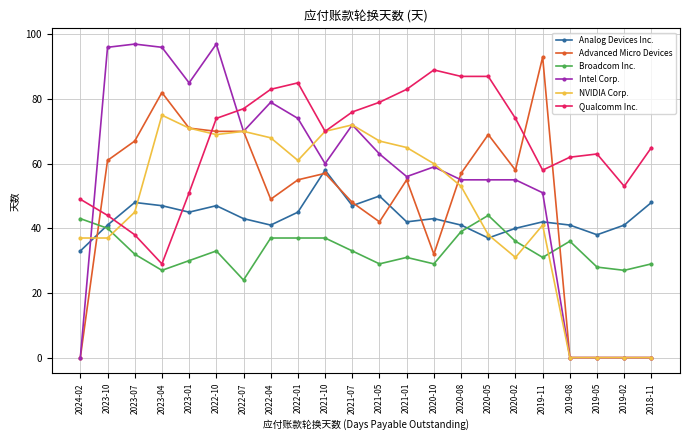

How many values in the Advanced Micro Devices series are below 57?

11